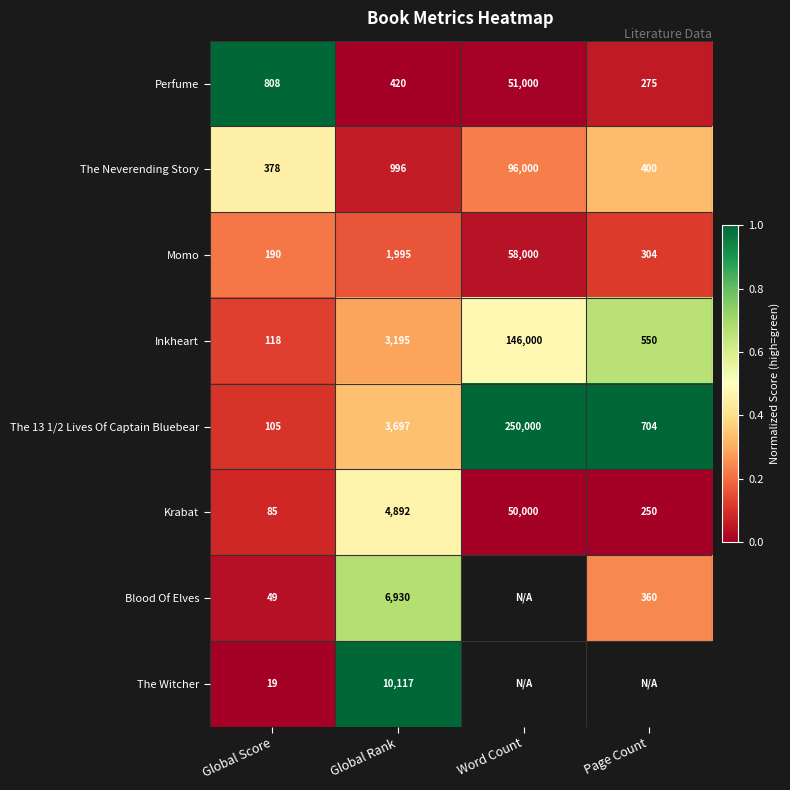

The The 13 1/2 Lives Of Captain Bluebear series shows 1.8 at Page Count. True or false?

False